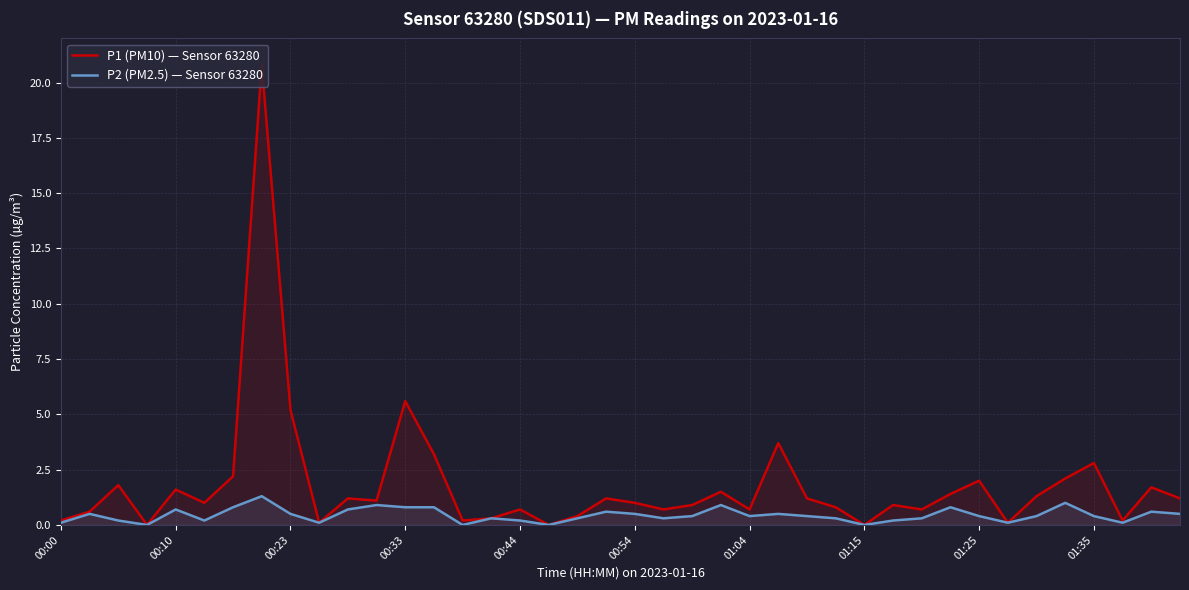

Which series has the largest range (max minus min)?

P1 (PM10) — Sensor 63280